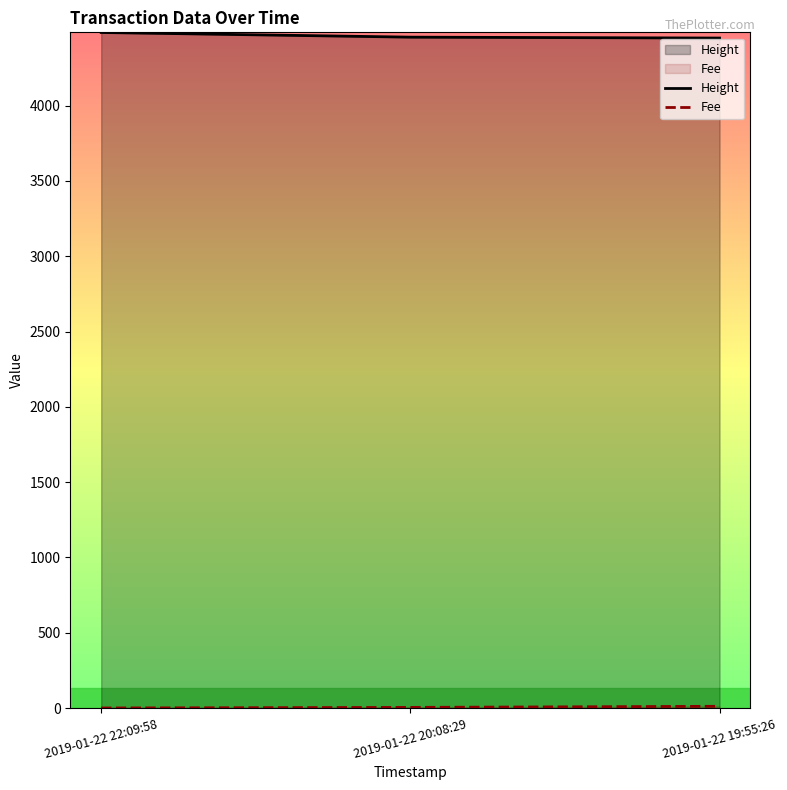

Reading left to right, transcribe all the data shown in this chart.

Height: 2019-01-22 22:09:58=4486.0	2019-01-22 20:08:29=4455.0	2019-01-22 19:55:26=4449.0
Fee: 2019-01-22 22:09:58=0.1	2019-01-22 20:08:29=3.9	2019-01-22 19:55:26=11.2